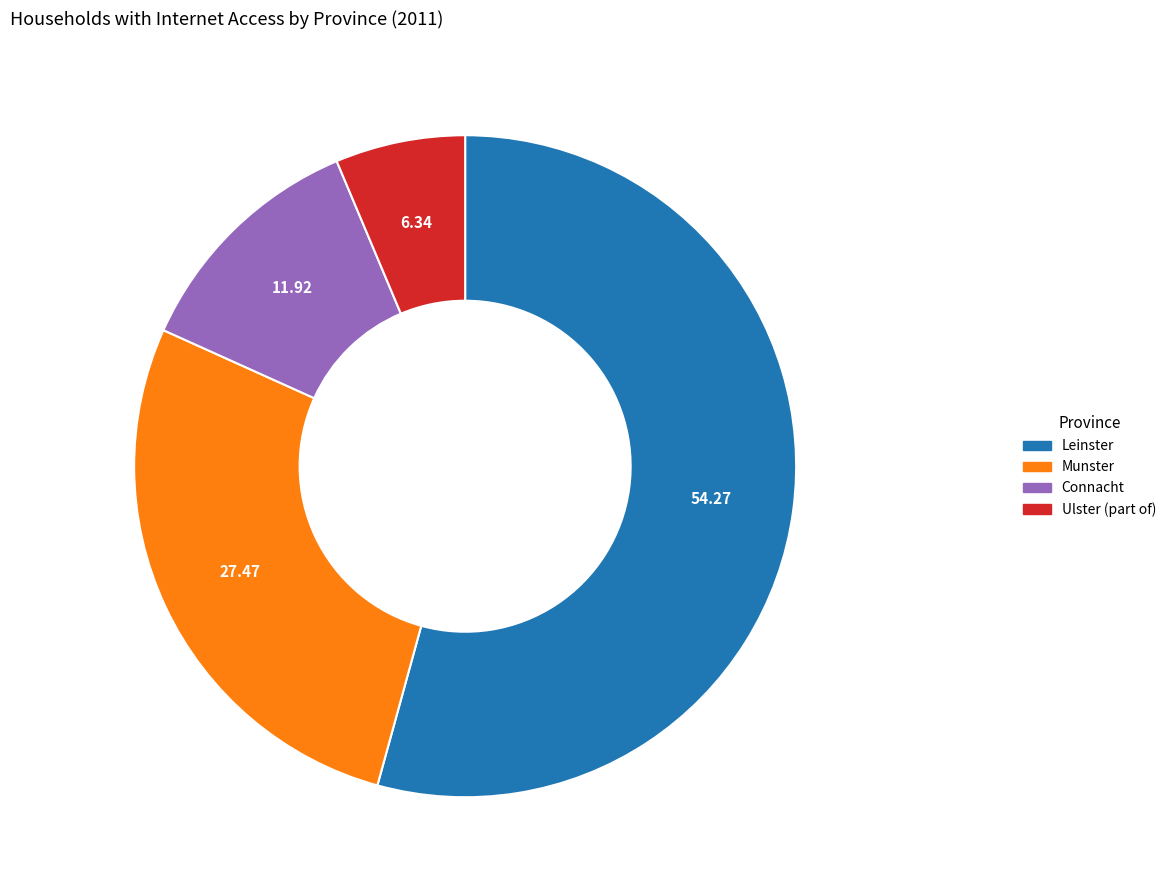

Rank the categories by value from highest to lowest.

Leinster, Munster, Connacht, Ulster (part of)